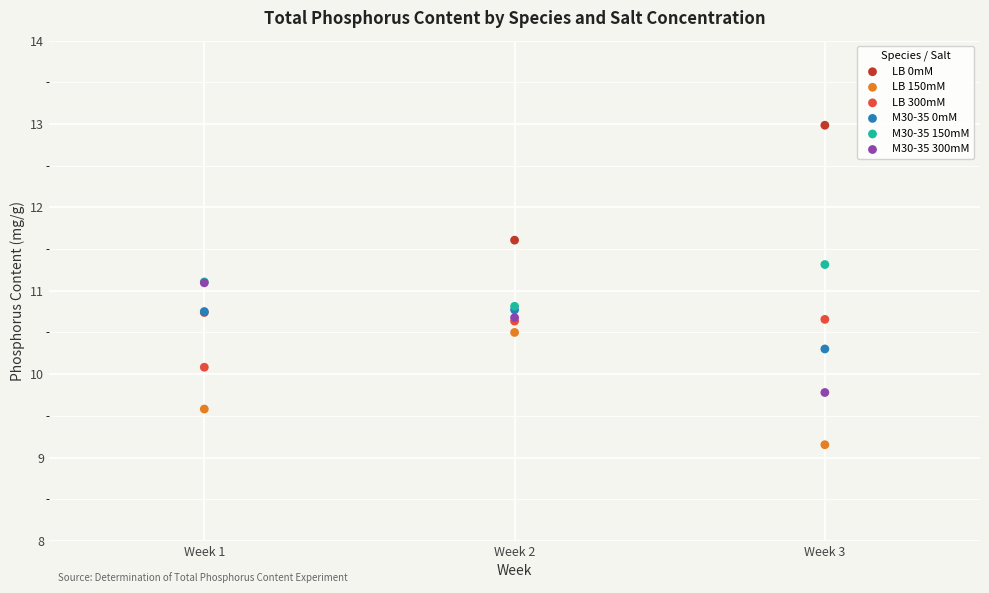

In the LB 150mM series, what Y value is closest to 9?

9.2